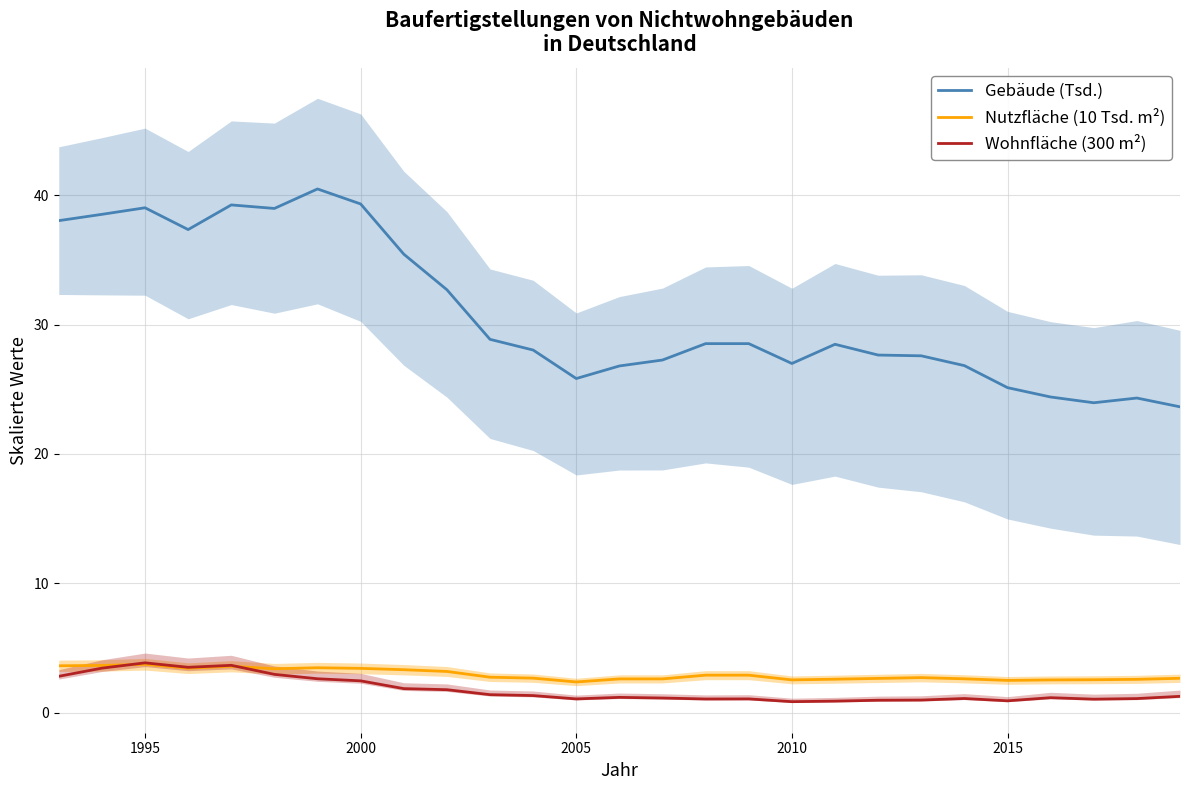

Is this an area chart (filled region under the line)?

No